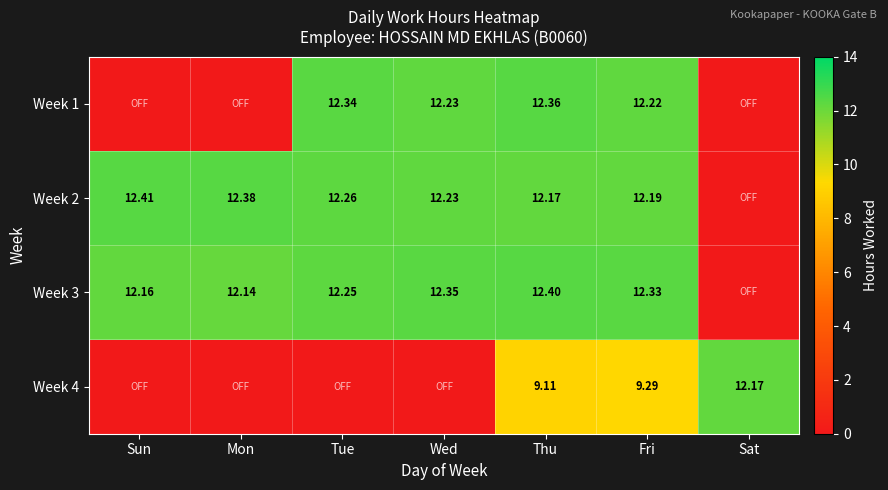

Is it true that Week 4 equals 5.8 at Sat?

False